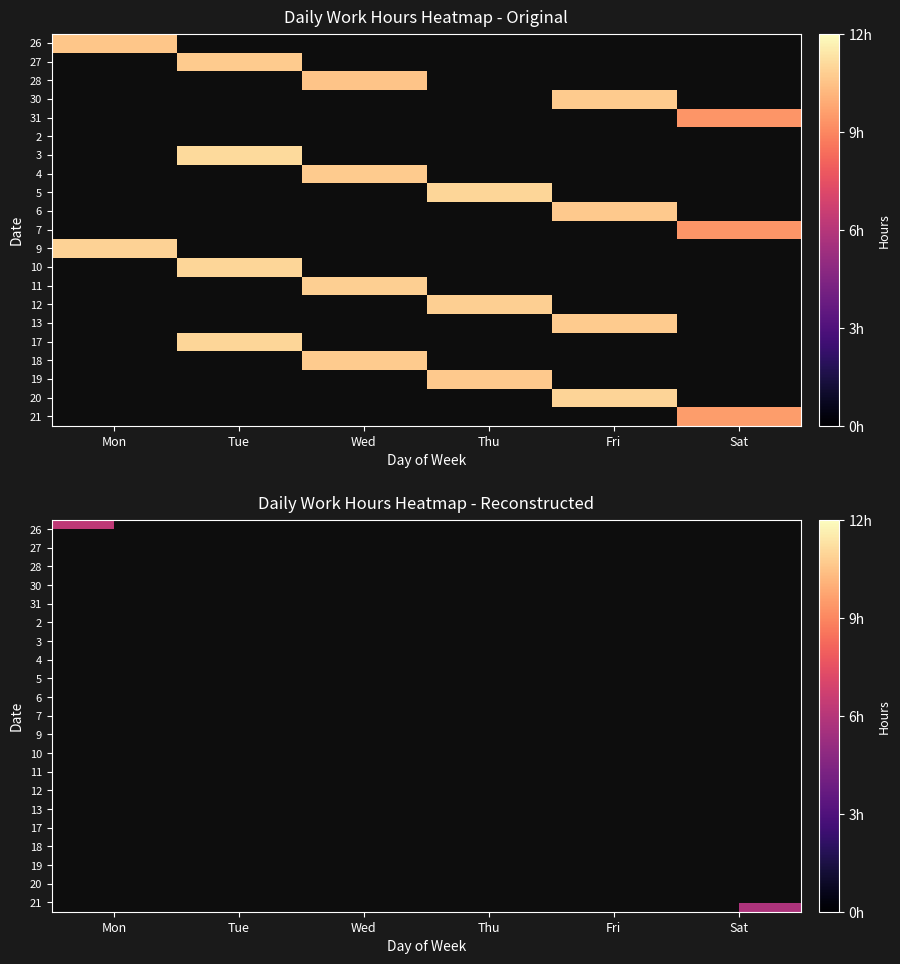

Count the number of categories in the chart.

6